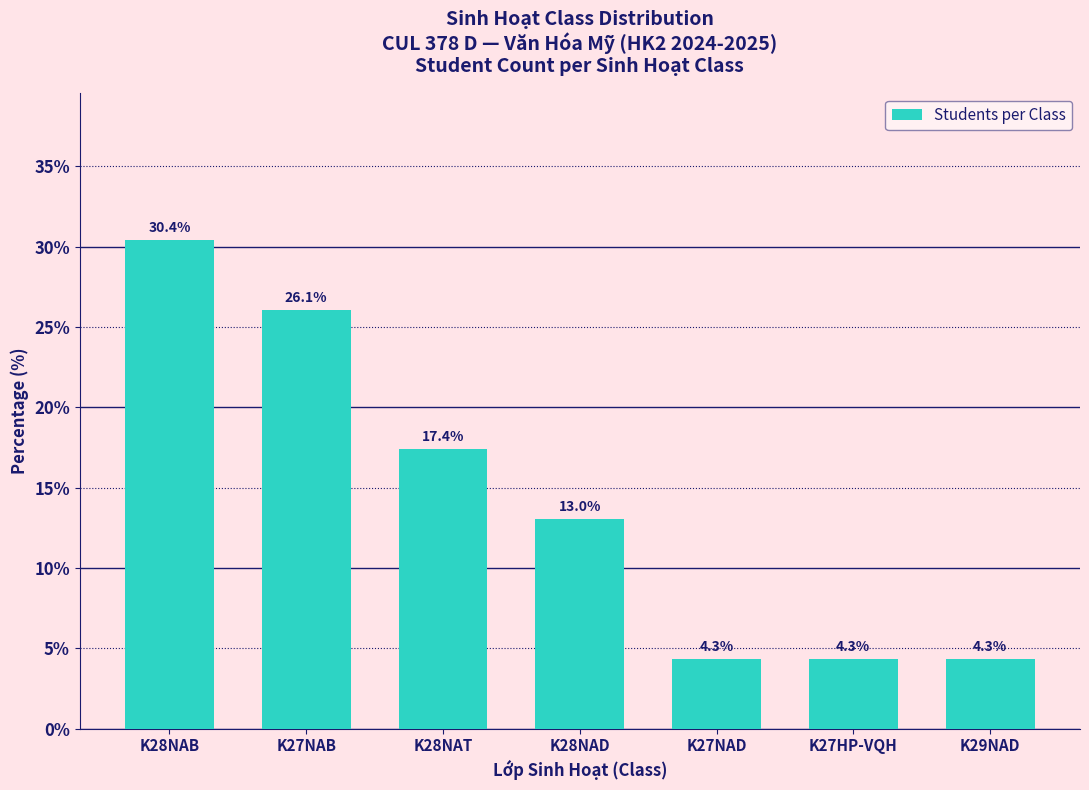

At which category does the chart reach its peak across all series?

K28NAB